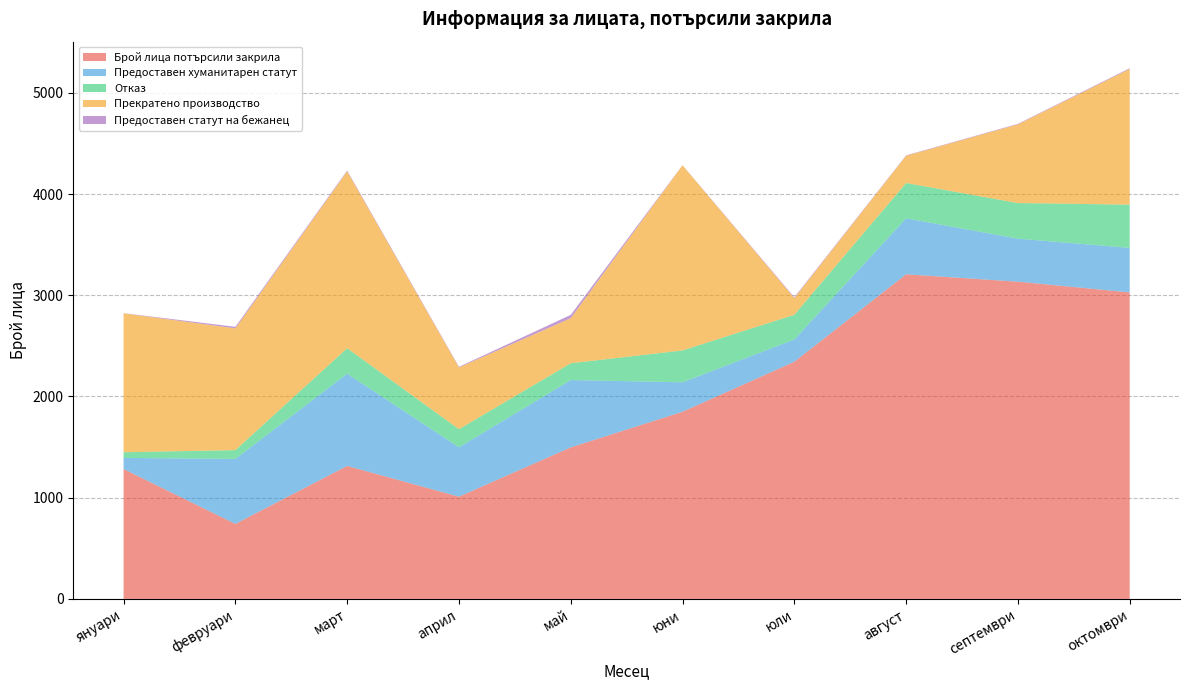

Reading right to left, extract all data points from this chart.

Брой лица потърсили закрила: октомври=3028	септември=3134	август=3207	юли=2343	юни=1849	май=1497	април=1010	март=1314	февруари=741	януари=1283
Предоставен хуманитарен статут: октомври=440	септември=425	август=553	юли=220	юни=291	май=665	април=488	март=911	февруари=642	януари=110
Отказ: октомври=427	септември=352	август=349	юли=244	юни=315	май=166	април=179	март=252	февруари=87	януари=56
Прекратено производство: октомври=1341	септември=777	август=269	юли=165	юни=1829	май=445	април=610	март=1747	февруари=1203	януари=1372
Предоставен статут на бежанец: октомври=7	септември=5	август=4	юли=8	юни=1	май=33	април=6	март=8	февруари=15	януари=2